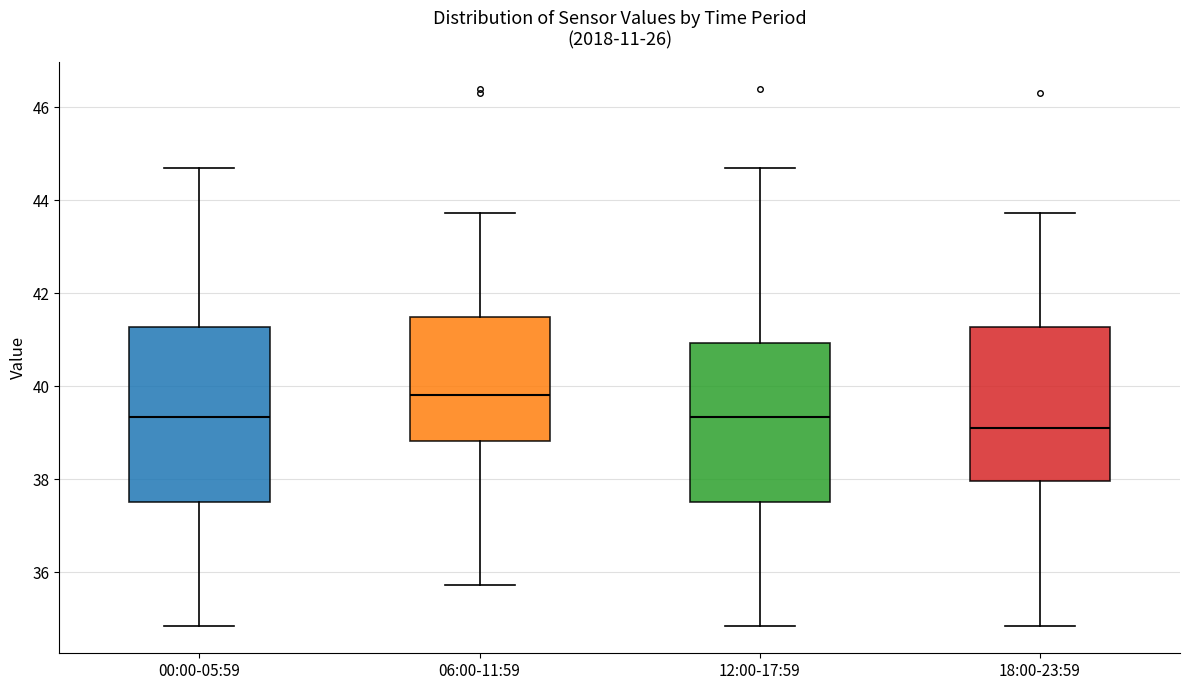

Where does the lower whisker of the box for 18:00-23:59 end on the y-axis? The values are not printed on the chart, so give them approximately, as read against the axis.

34.8